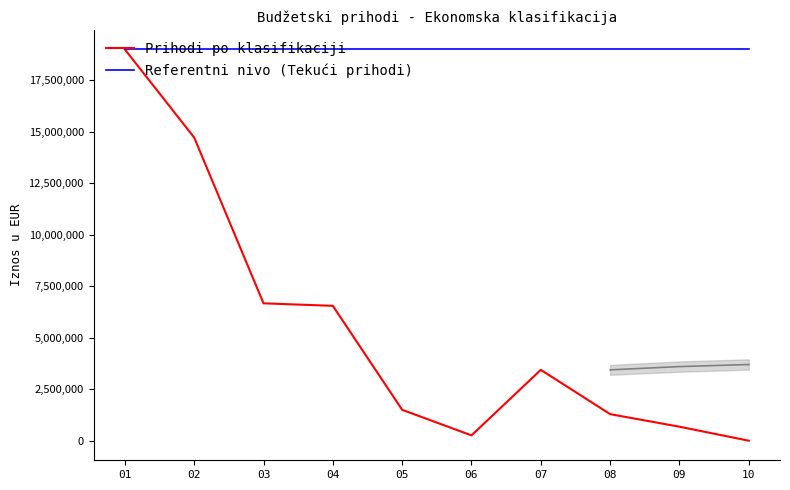

What is the sum of all Prihodi po klasifikaciji values?

54117049.5